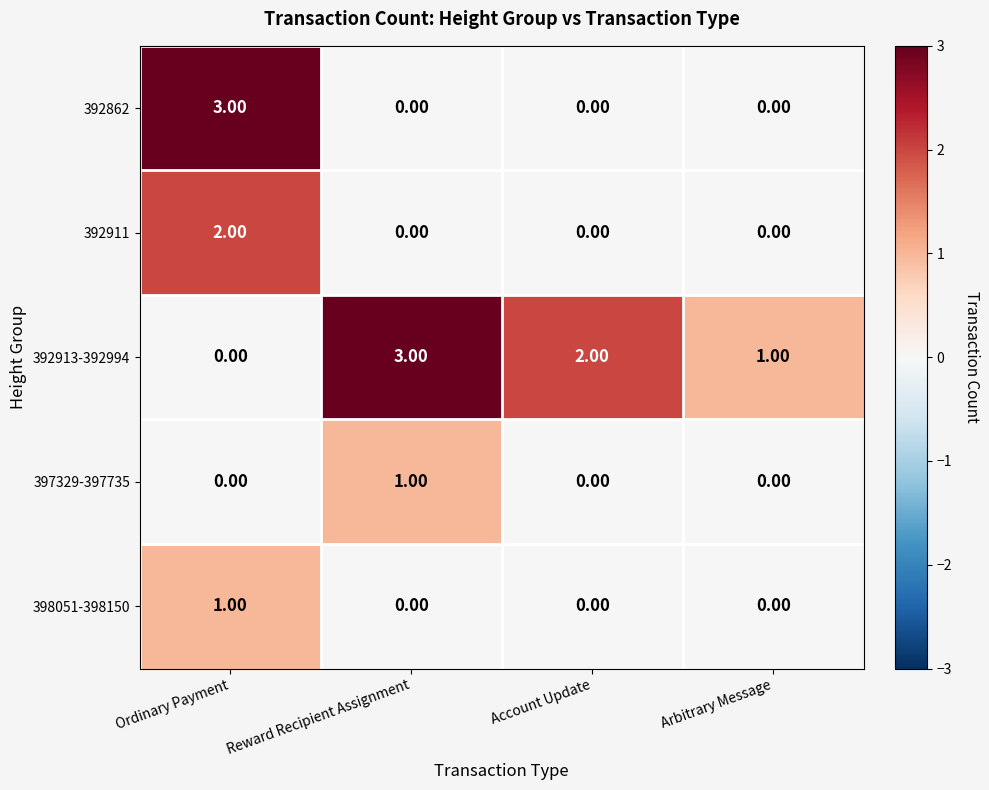

Which series changed the most between Account Update and Arbitrary Message?

392913-392994